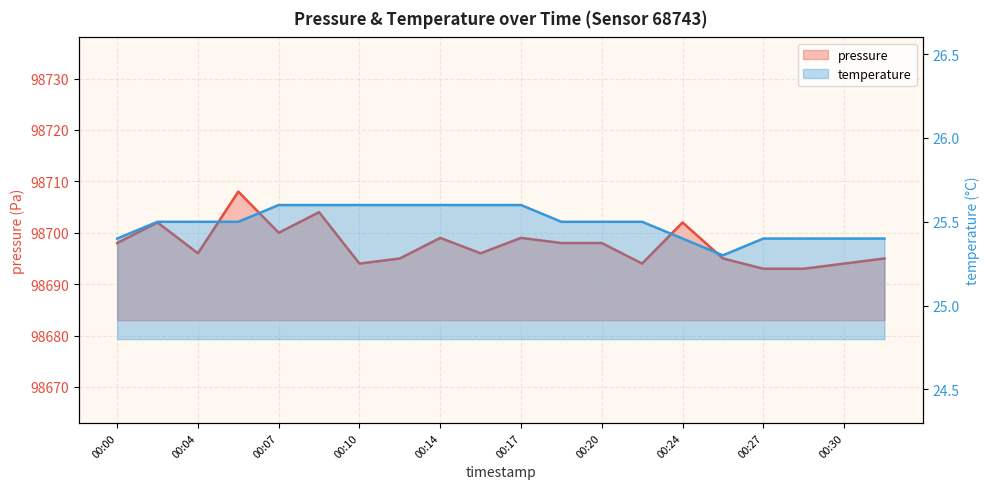

What is the maximum value for pressure?

98708.0